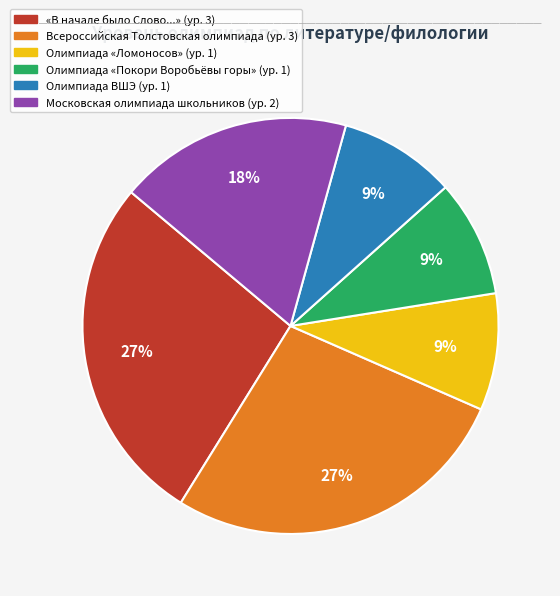

Is there any slice that represents more than half of the pie?

No